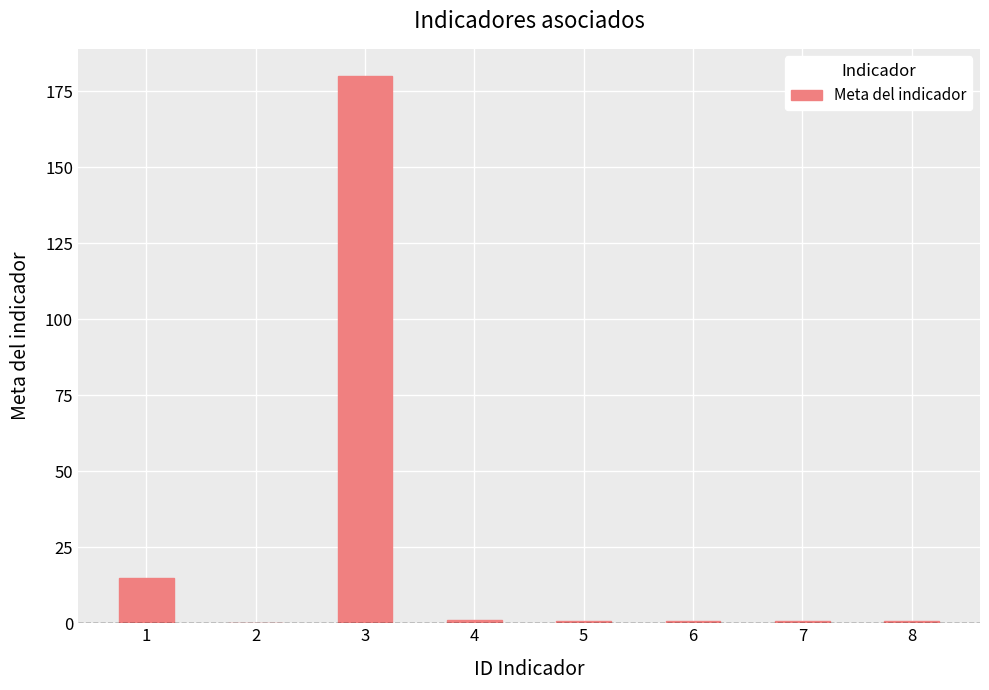

What is the greatest value displayed?

180.0